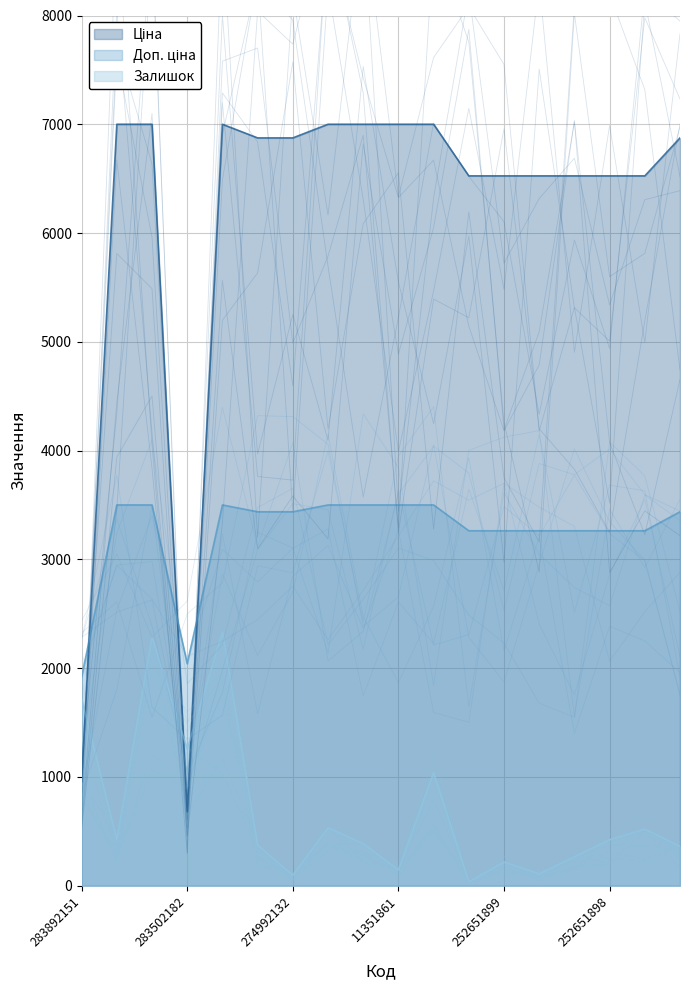

How many data points in Залишок are above 423?

9